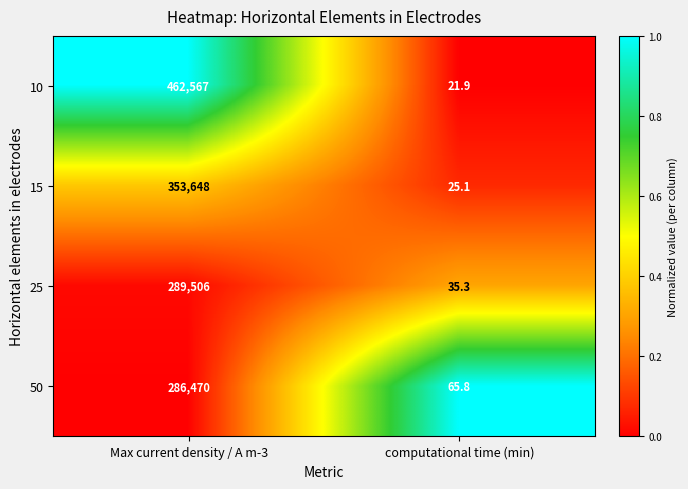

At which category is the sum across all series the highest?

Max current density / A m-3